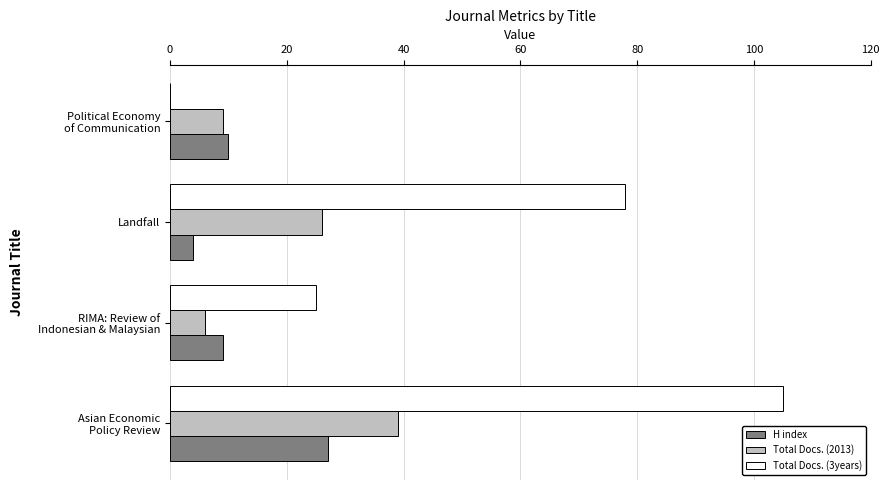

The Total Docs. (2013) series shows 34 at Landfall. True or false?

False